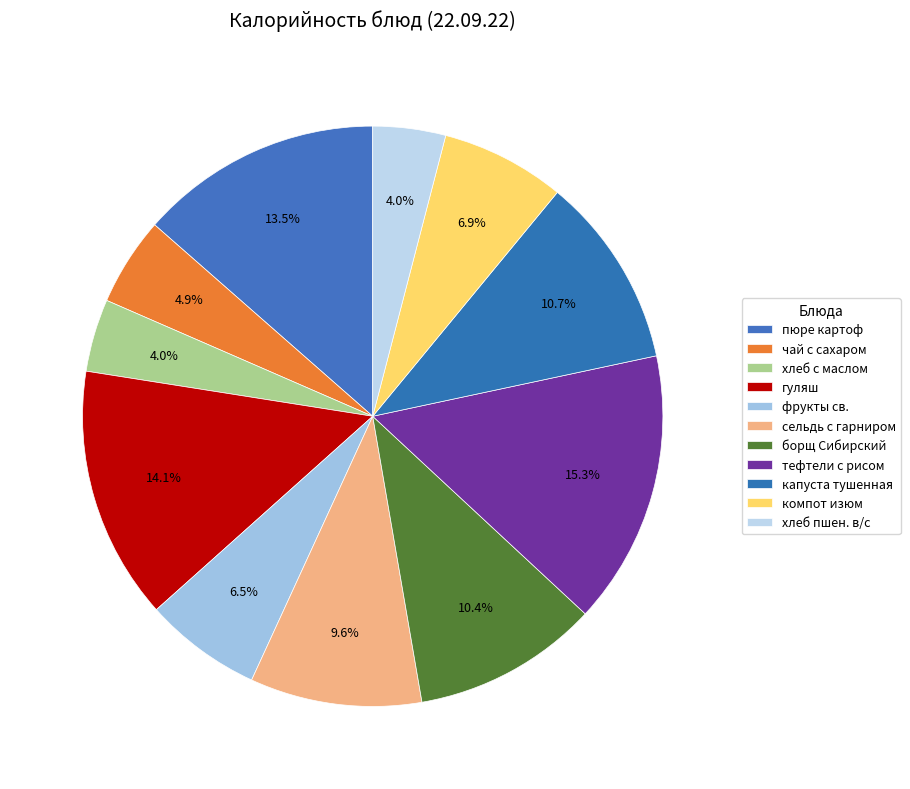

Combined, what portion of the pie is фрукты св. and гуляш?

20.6%